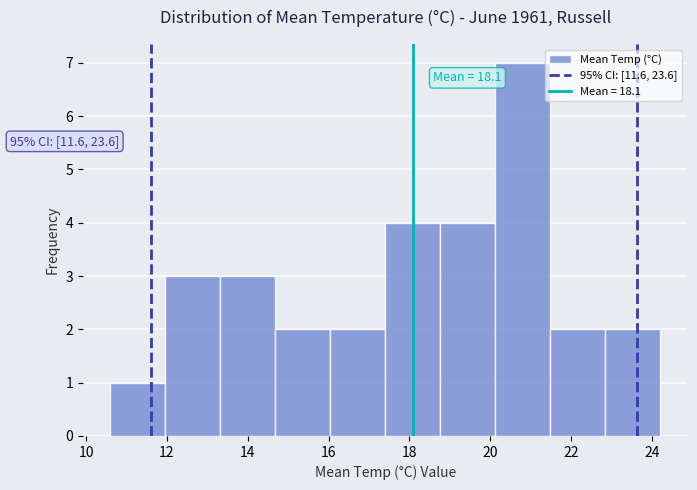

Over which range of the x-axis is the bar tallest?

20.12 to 21.48